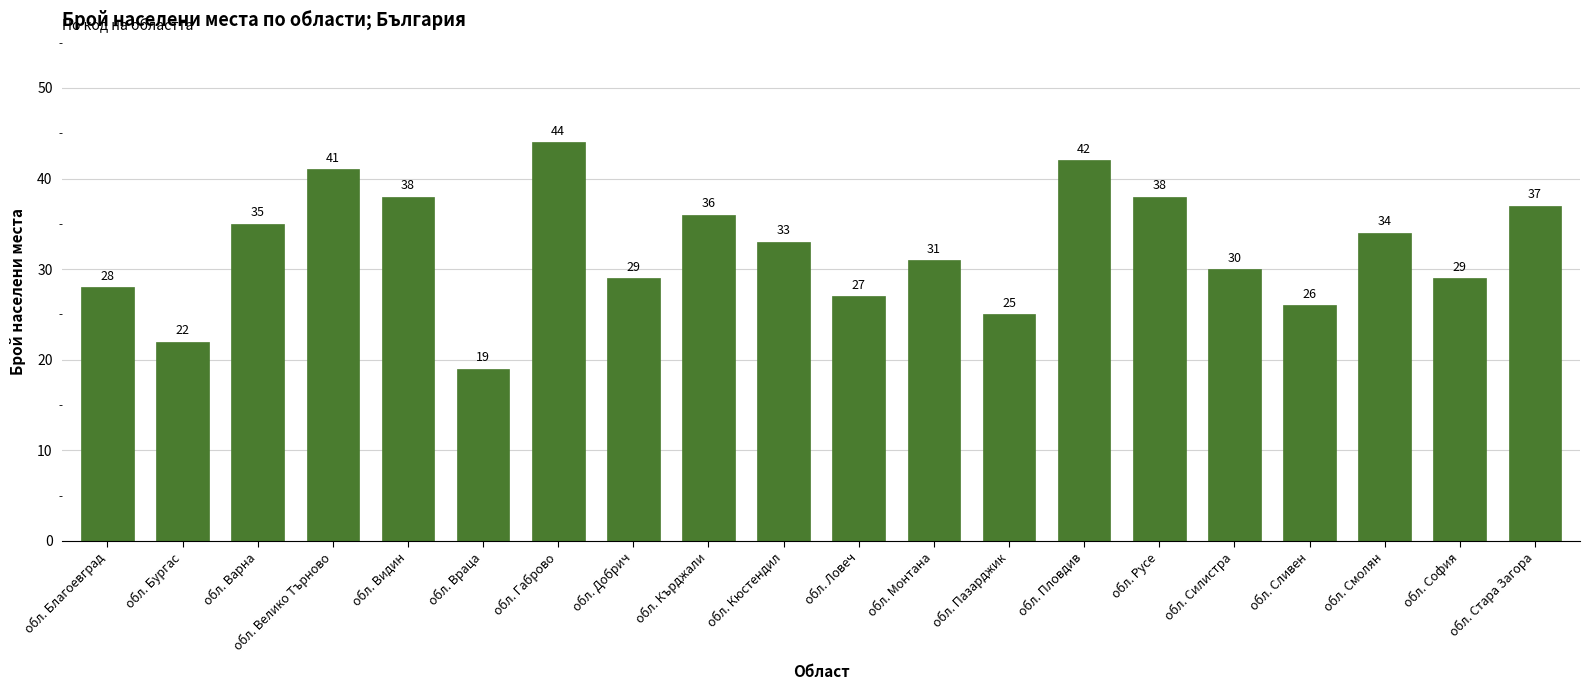

Reading left to right, what are all the values shown in this chart?

обл. Благоевград=28	обл. Бургас=22	обл. Варна=35	обл. Велико Търново=41	обл. Видин=38	обл. Враца=19	обл. Габрово=44	обл. Добрич=29	обл. Кърджали=36	обл. Кюстендил=33	обл. Ловеч=27	обл. Монтана=31	обл. Пазарджик=25	обл. Пловдив=42	обл. Русе=38	обл. Силистра=30	обл. Сливен=26	обл. Смолян=34	обл. София=29	обл. Стара Загора=37